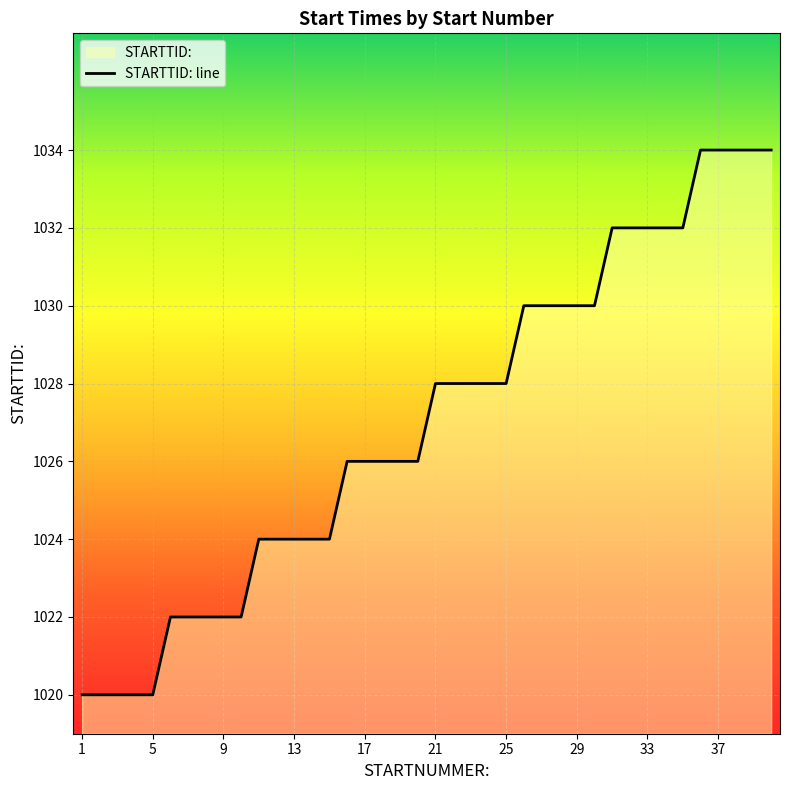

List the labels in order of value, smallest first.

1, 2, 3, 4, 5, 6, 7, 8, 9, 10, 11, 12, 13, 14, 15, 16, 17, 18, 19, 20, 21, 22, 23, 24, 25, 26, 27, 28, 29, 30, 31, 32, 33, 34, 35, 36, 37, 38, 39, 40